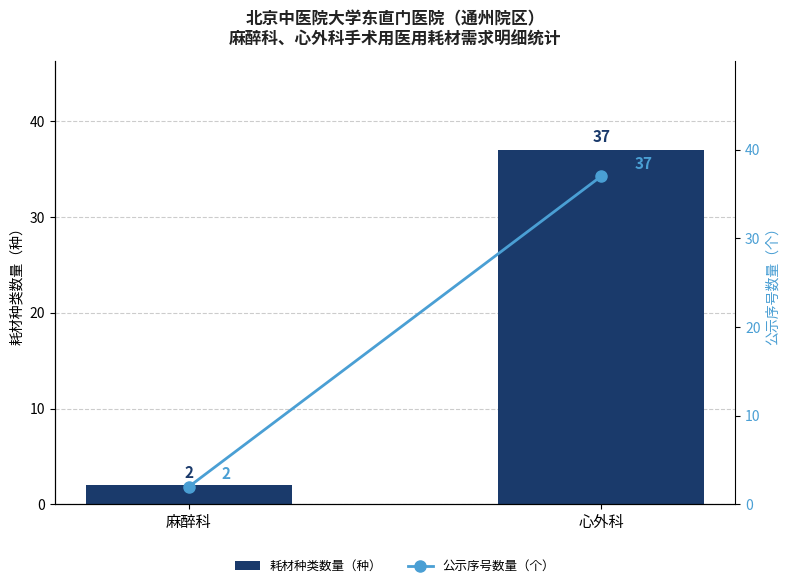

What is the label of the 1st bar from the right?

心外科